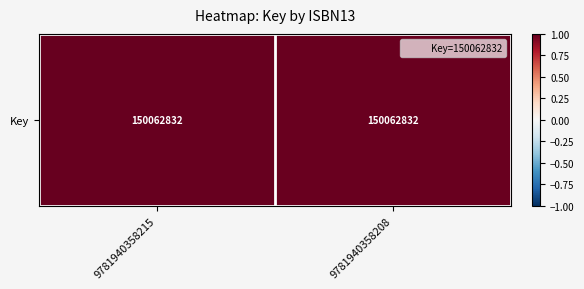

How many values are between 0 and 1?

2